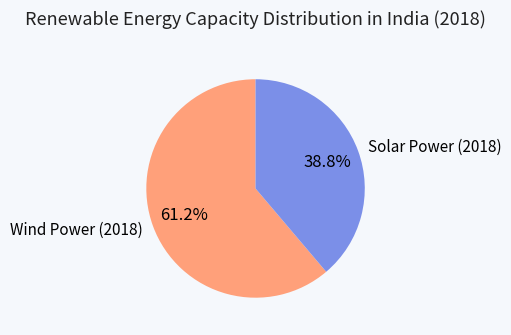

How many segments does this pie chart have?

2